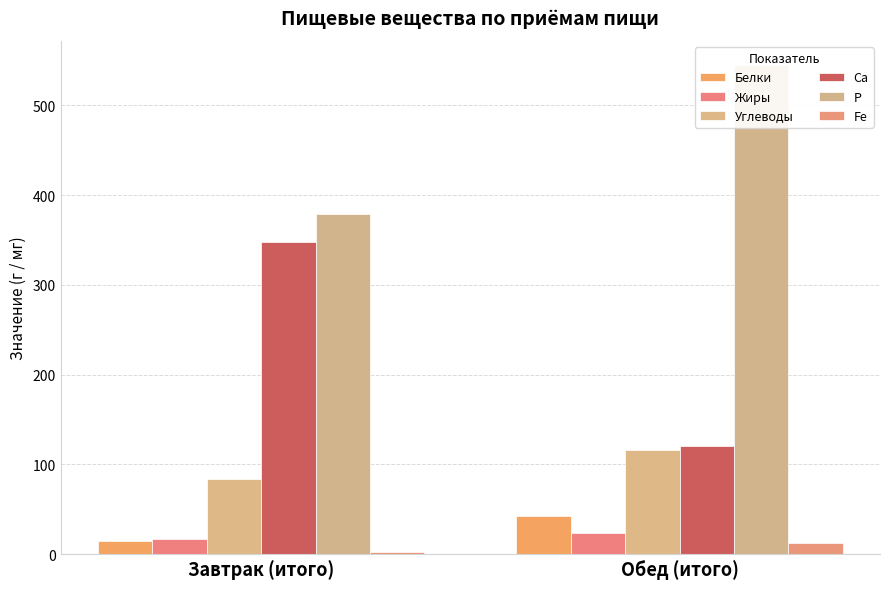

What is the difference between the maximum and minimum values in the Углеводы series?

32.4